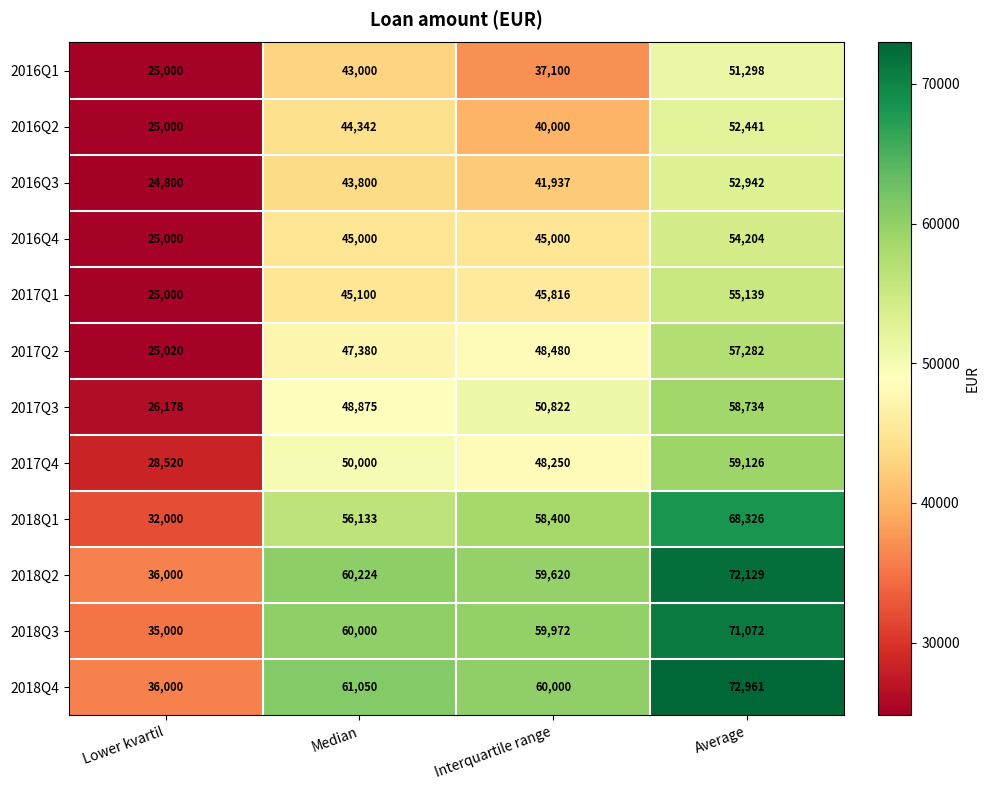

True or false: 2016Q2 has a value of 36227 at Lower kvartil.

False